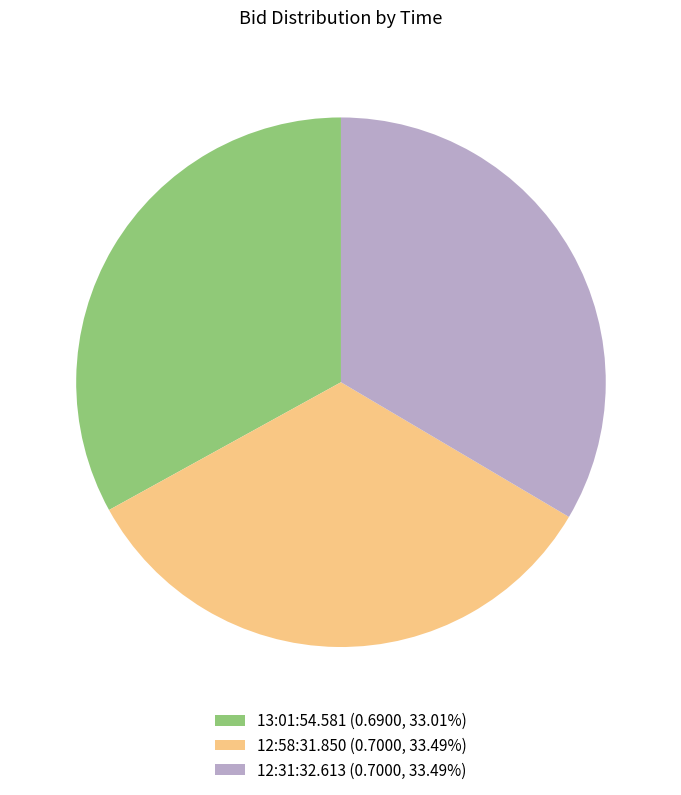

How many segments does this pie chart have?

3